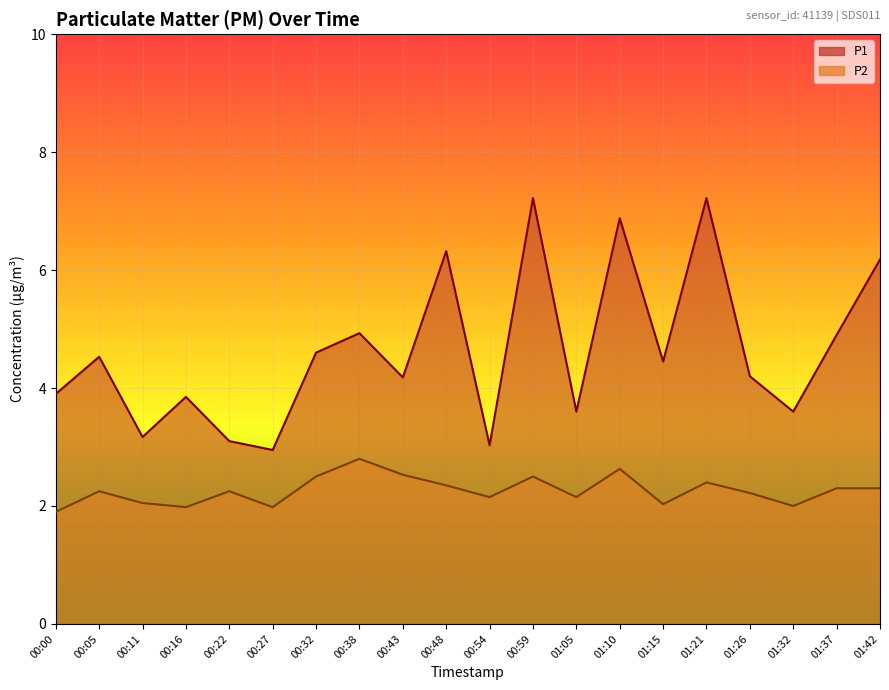

Reading right to left, list all the values displayed in this chart.

P1: 6.2	4.9	3.6	4.2	7.2	4.5	6.9	3.6	7.2	3.0	6.3	4.2	4.9	4.6	3.0	3.1	3.9	3.2	4.5	3.9
P2: 2.3	2.3	2.0	2.2	2.4	2.0	2.6	2.1	2.5	2.1	2.4	2.5	2.8	2.5	2.0	2.2	2.0	2.0	2.2	1.9